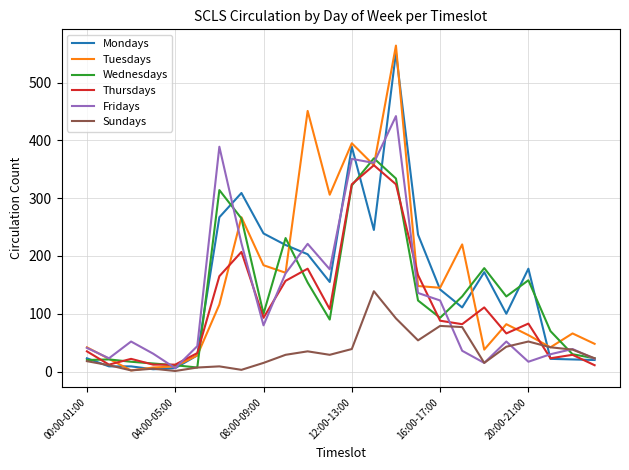

Which series has the largest range (max minus min)?

Tuesdays